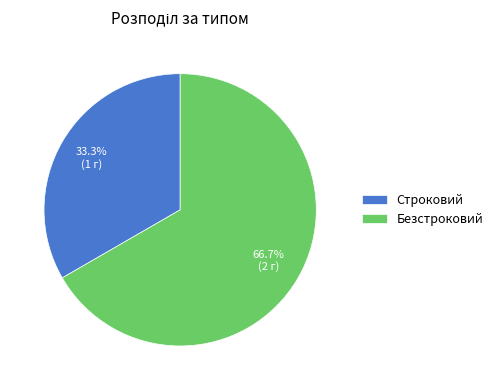

Rank the categories by value from highest to lowest.

Безстроковий, Строковий